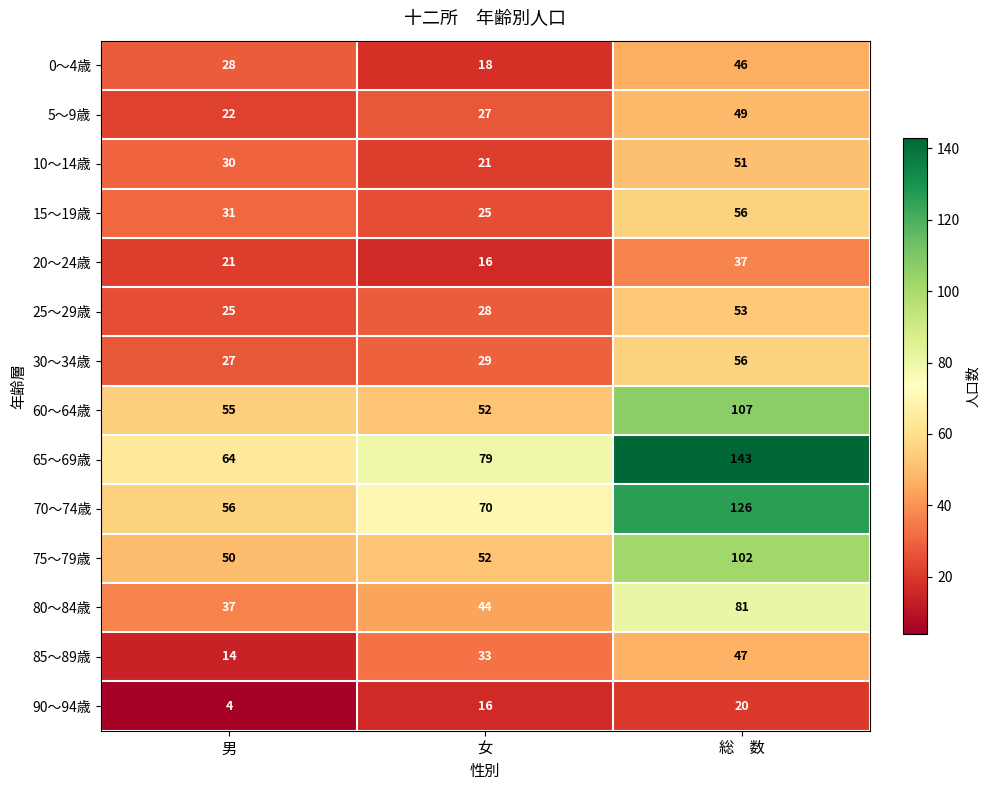

What is the minimum value shown in the chart?

4